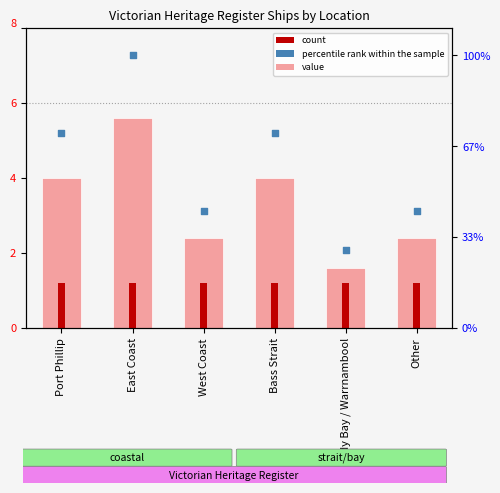

Which series reaches the maximum Y coordinate?

percentile rank within the sample